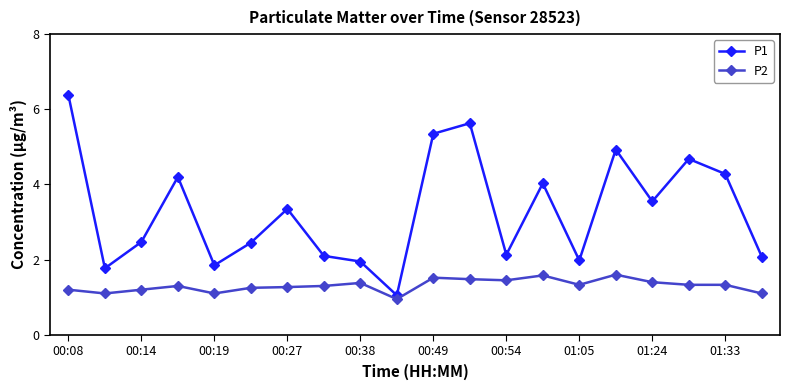

Which series has the largest total across all categories?

P1